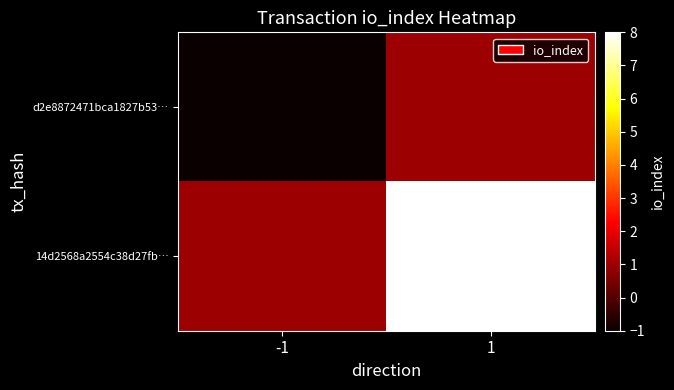

Rank the series by their maximum value, from lowest to highest.

d2e8872471bca1827b53…, 14d2568a2554c38d27fb…